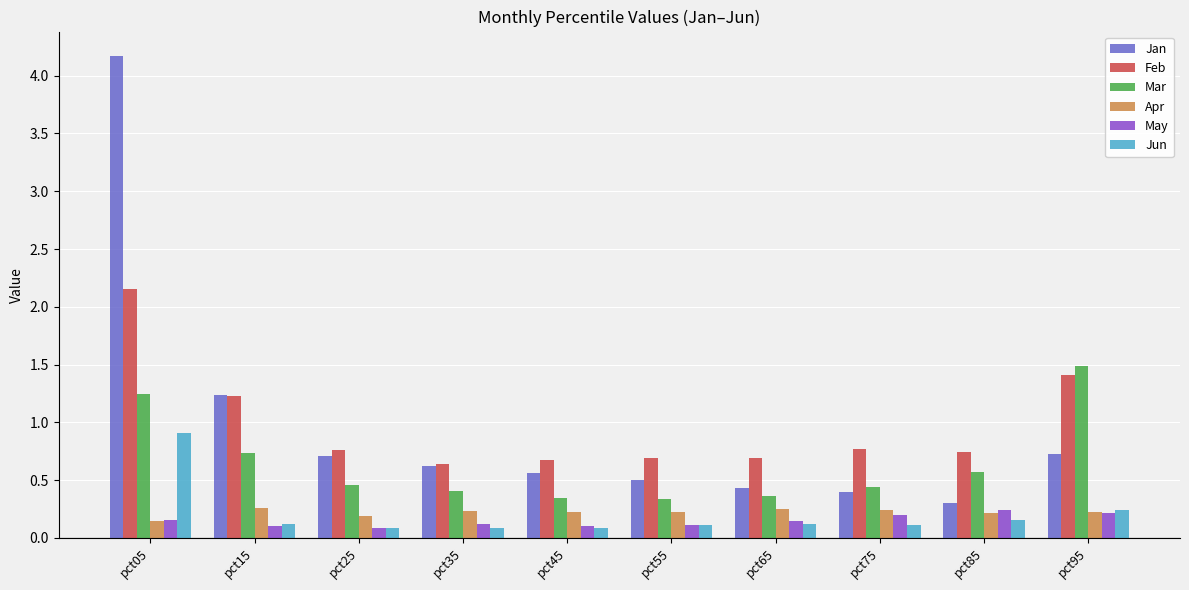

What is the average value of the Jan series?

1.0